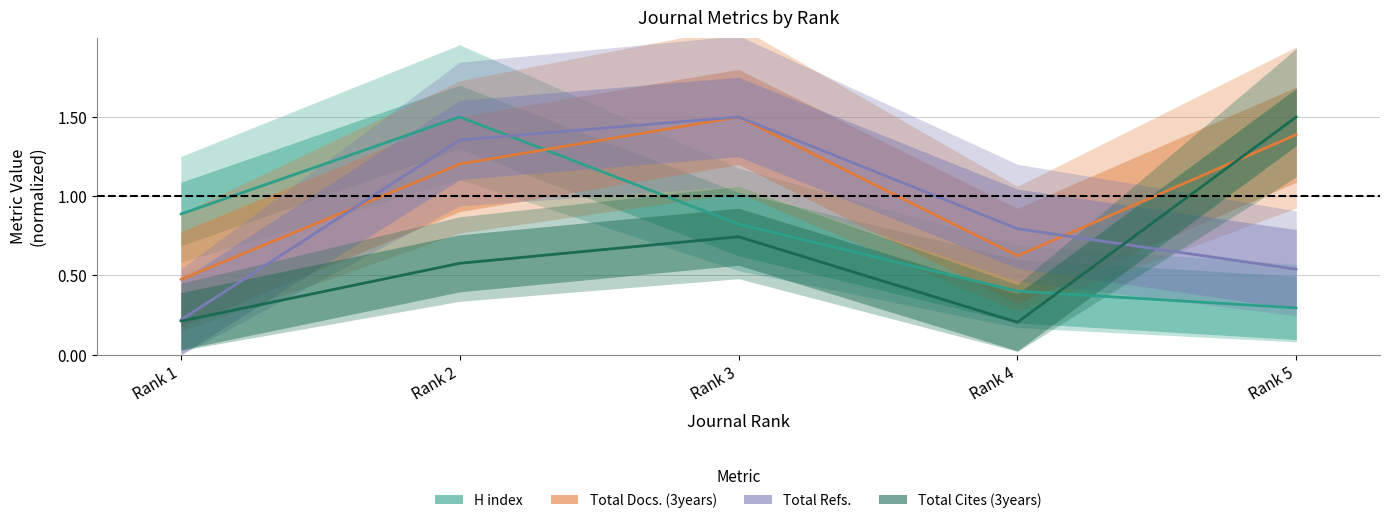

At which category is the sum across all series the highest?

Rank 2